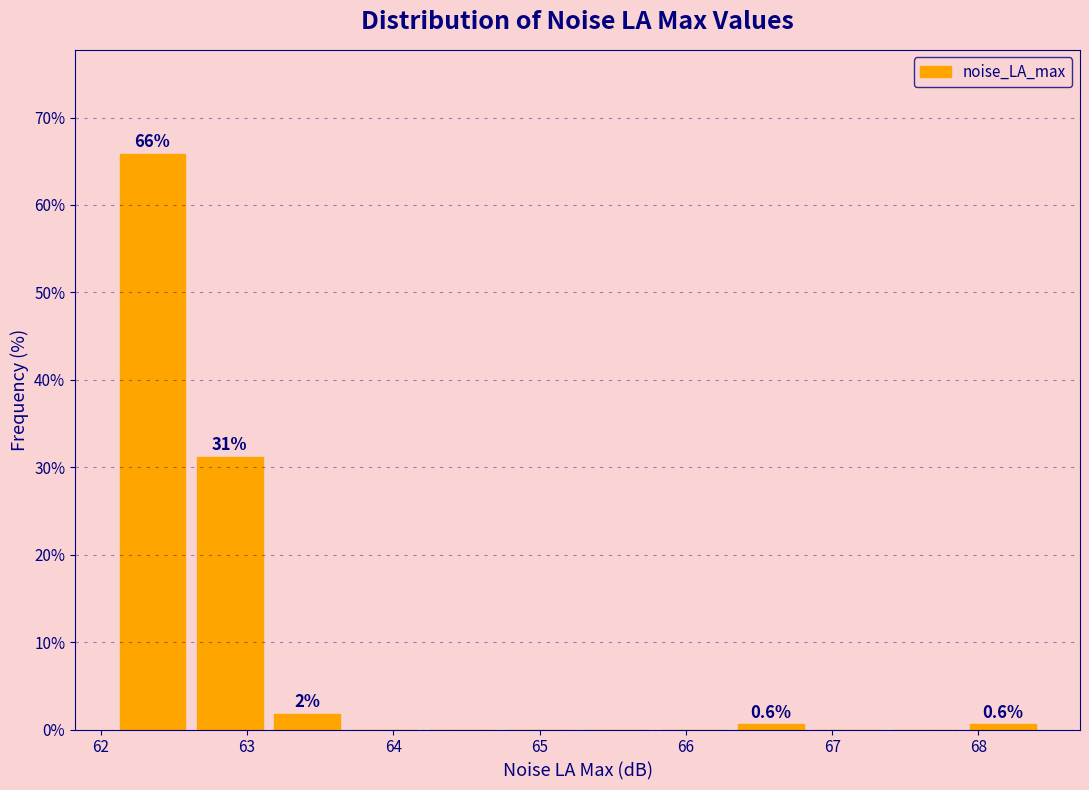

Which range on the x-axis has the tallest bar?

62.1 to 62.6